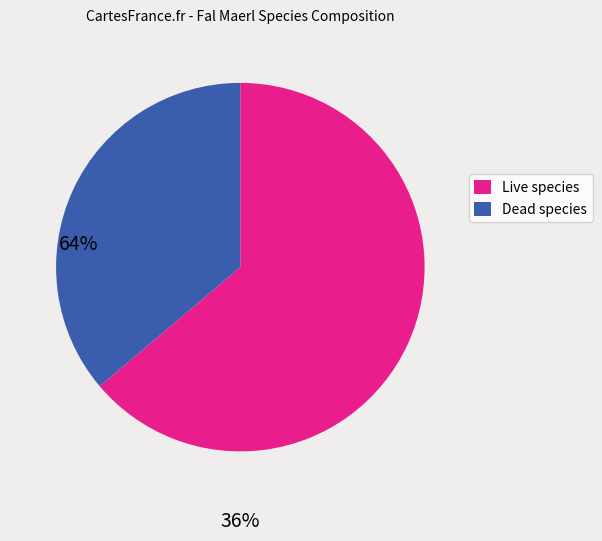

Is there any slice that represents more than half of the pie?

Yes